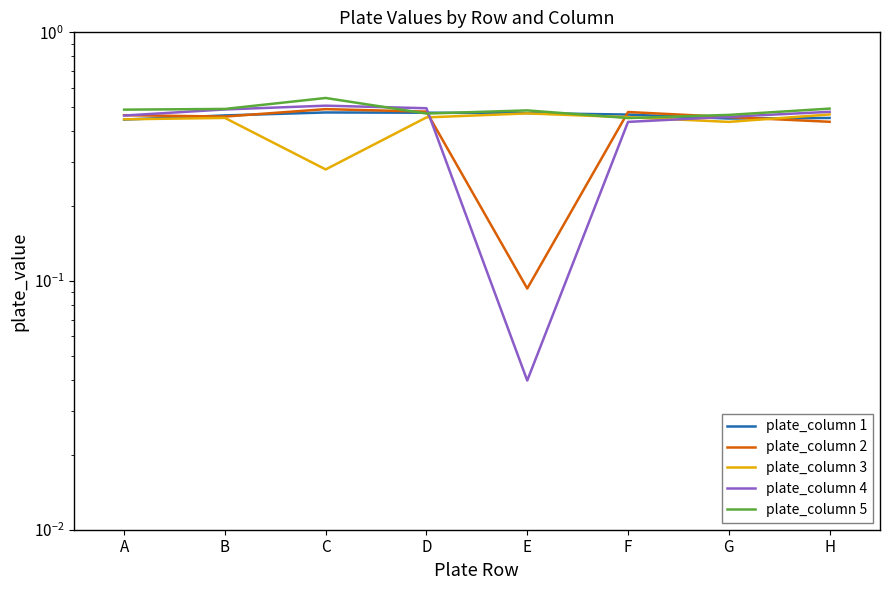

What is the difference between the second highest and minimum values in the plate_column 3 series?

0.2